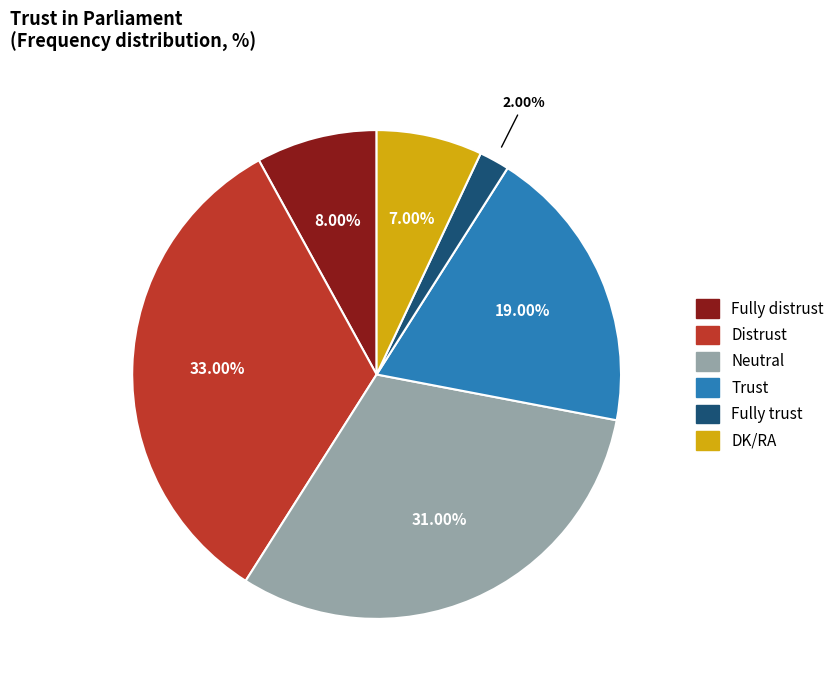

How much of the chart is everything except Neutral?

69.0%